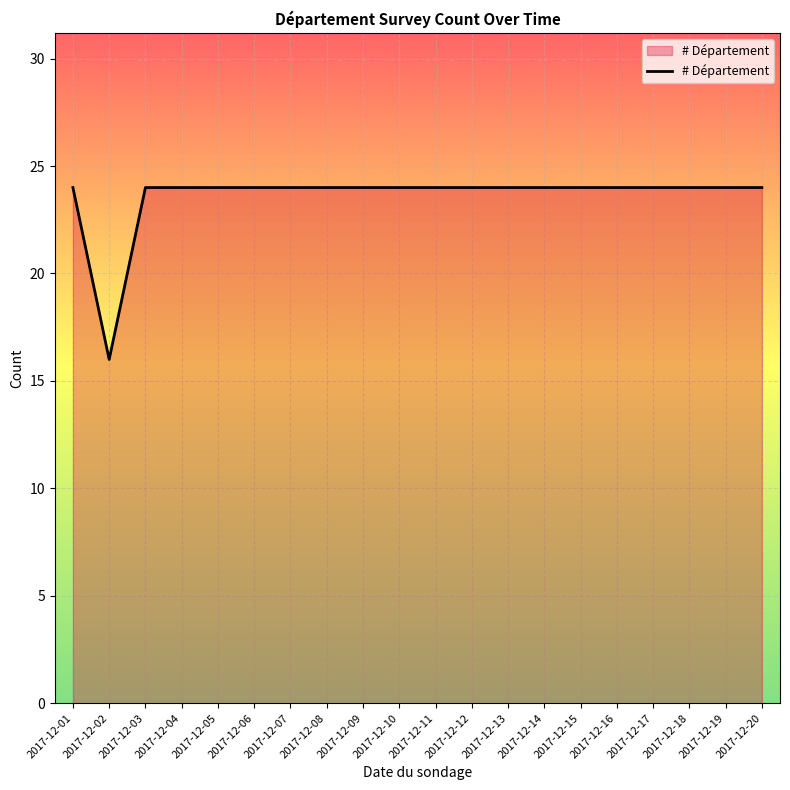

Read the value at 2017-12-06.

24